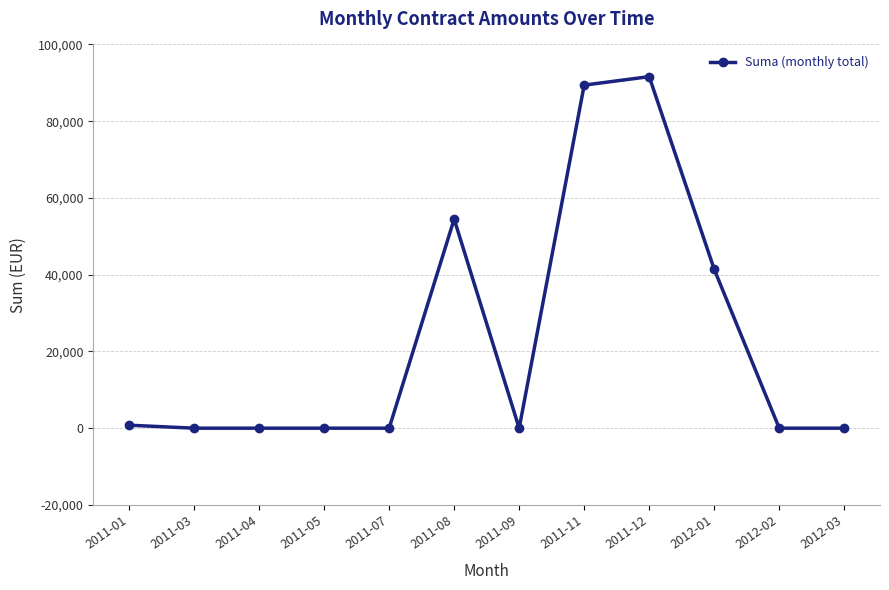

What is the change in value from 2011-08 to 2011-12?

+37129.1